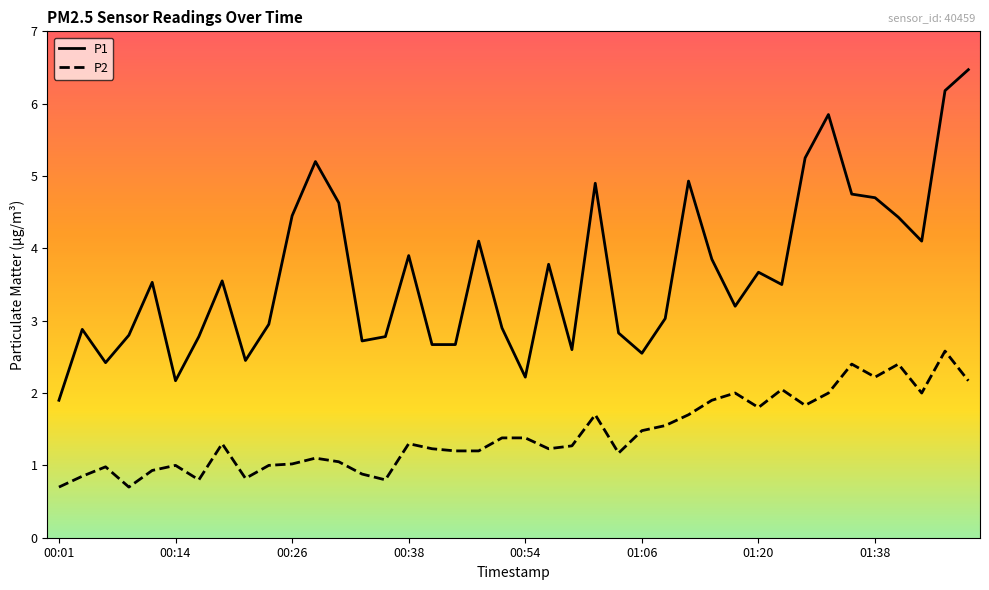

What is the difference between the maximum and minimum values in the P1 series?

4.6